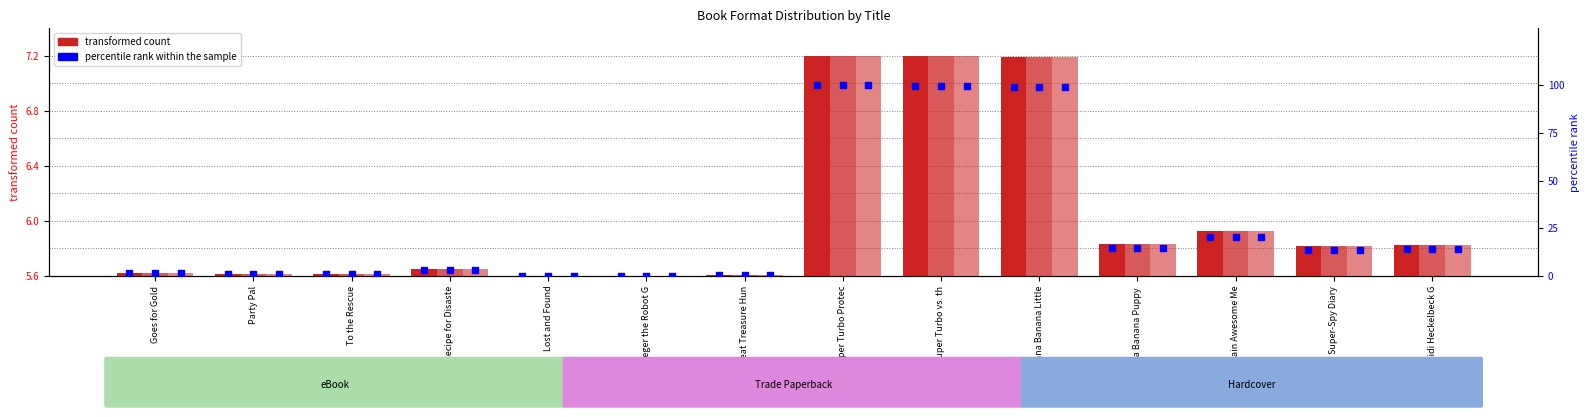

Which series has the largest total across all categories?

percentile rank within the sample